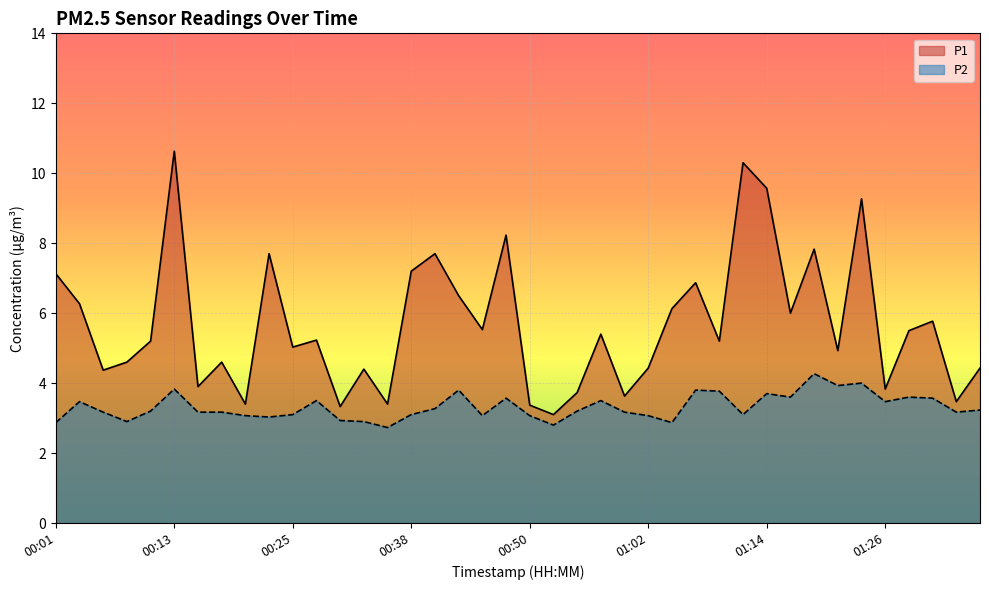

What is the value of the P2 point at the 24th from the left?

3.5